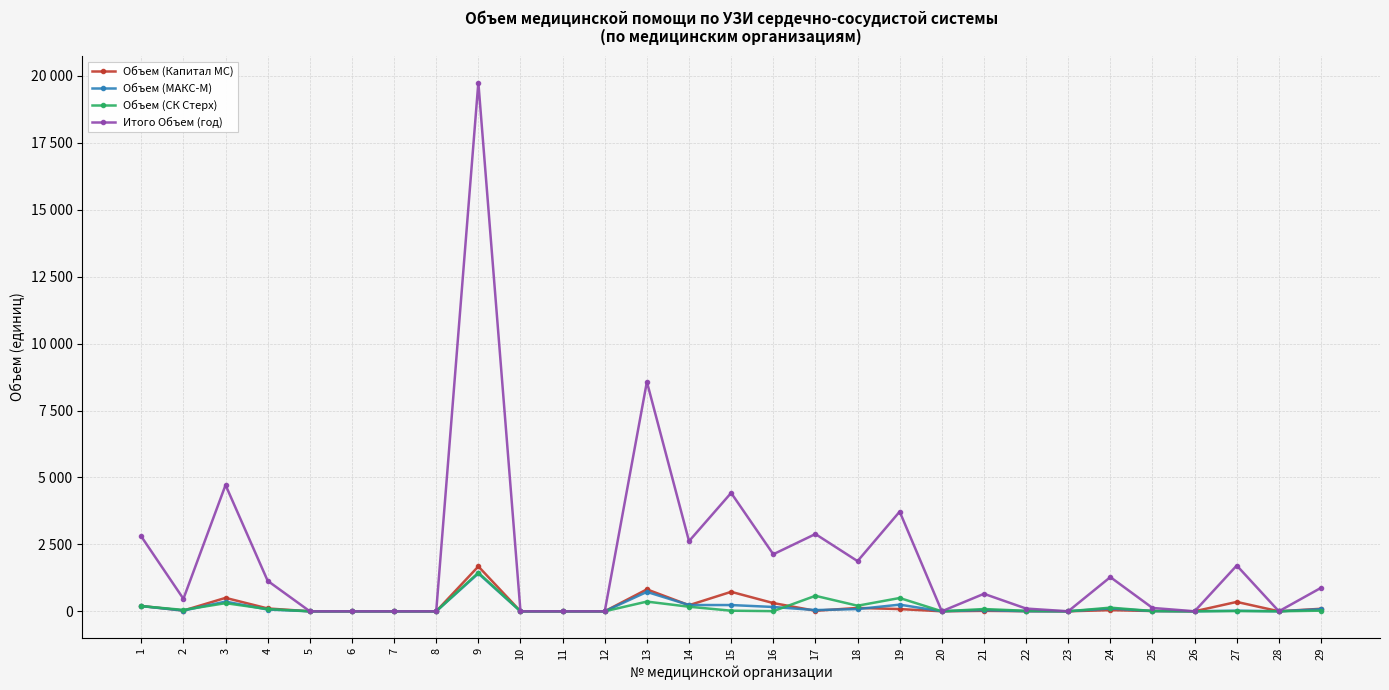

What is the value of the Итого Объем (год) point at the 18th from the left?

1874